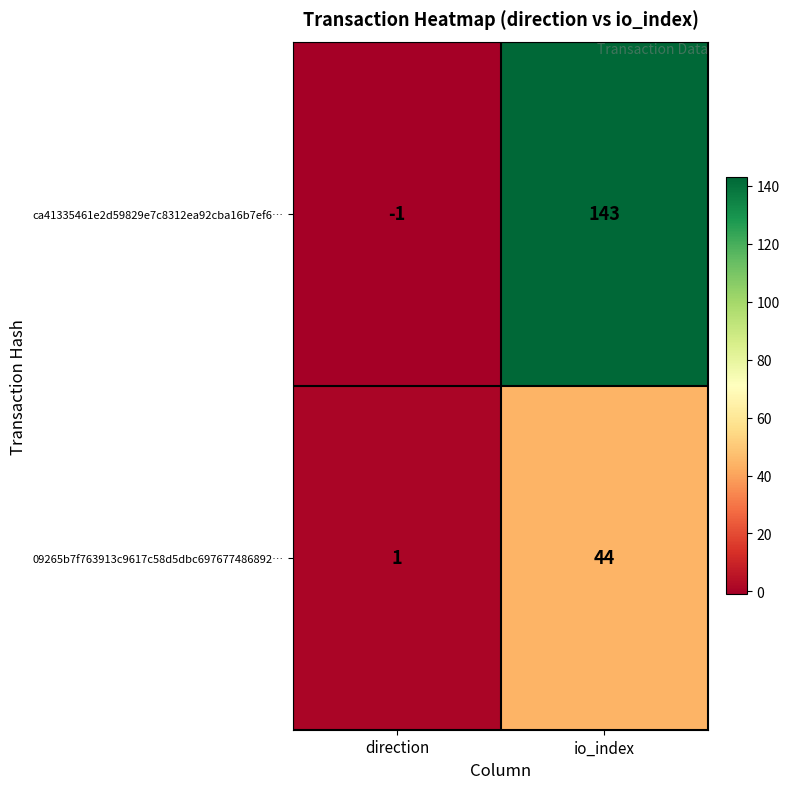

How many series are shown in this chart?

2